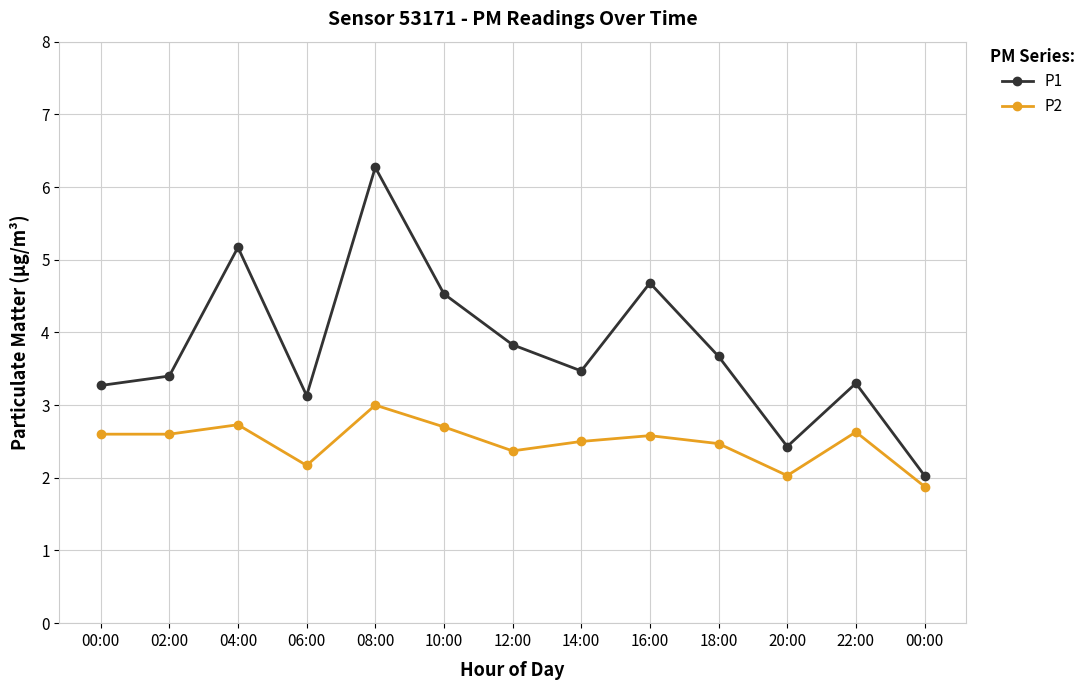

Count the number of categories in the chart.

13